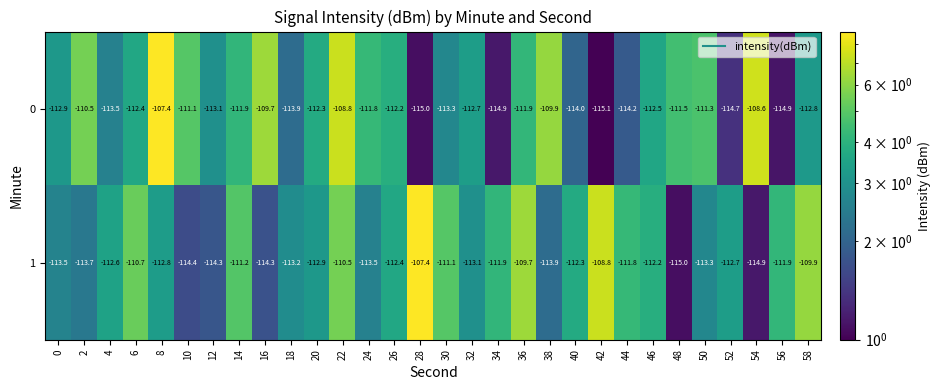

How many series are shown in this chart?

2